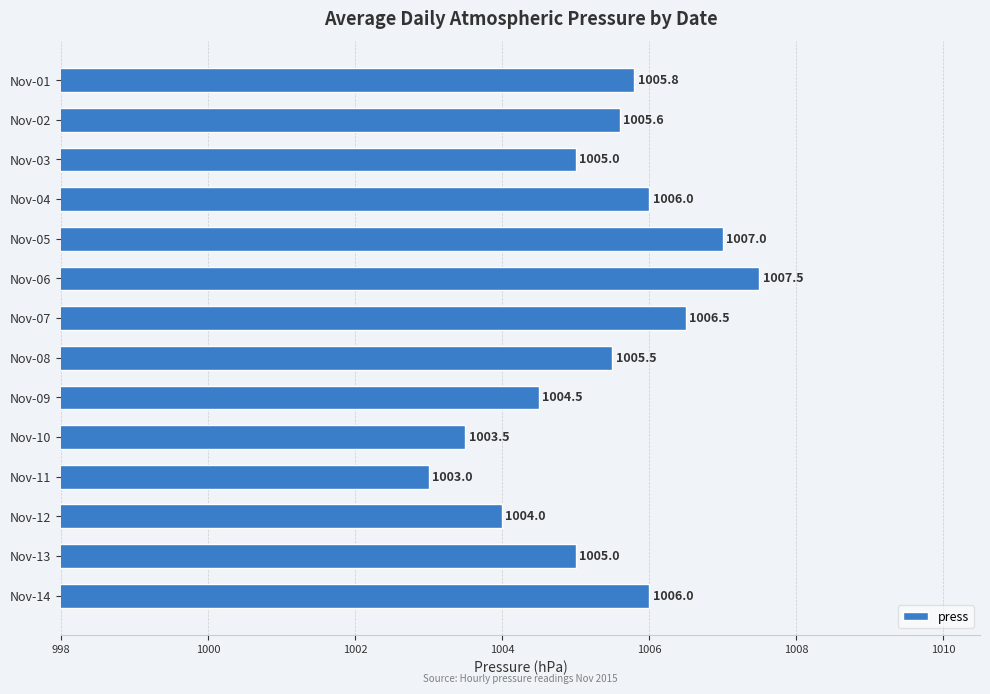

What is the difference between the second highest and second lowest values?

3.5